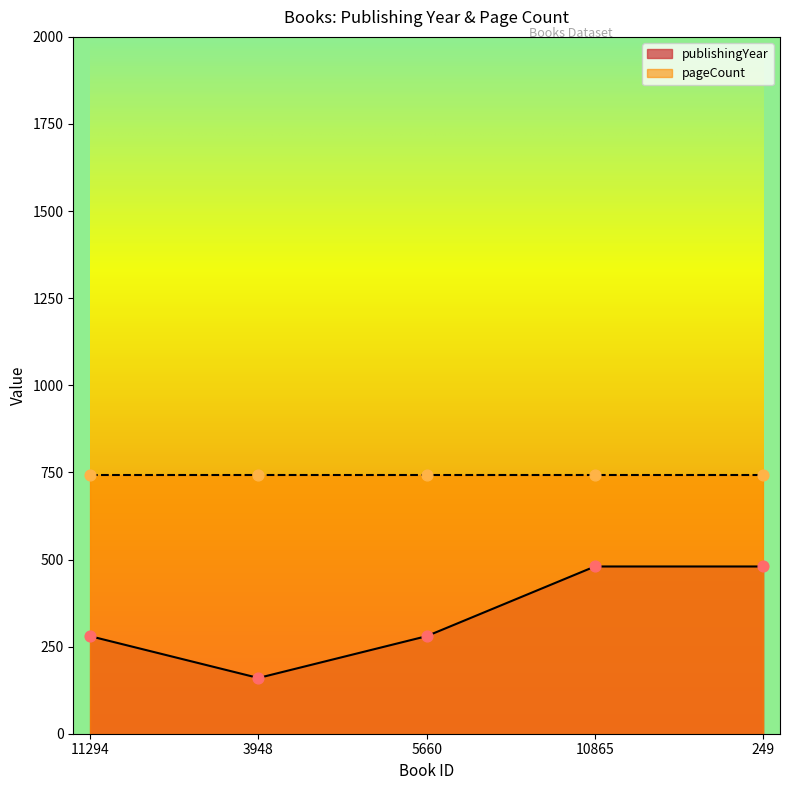

What is the change in value from 11294 to 249?

+200